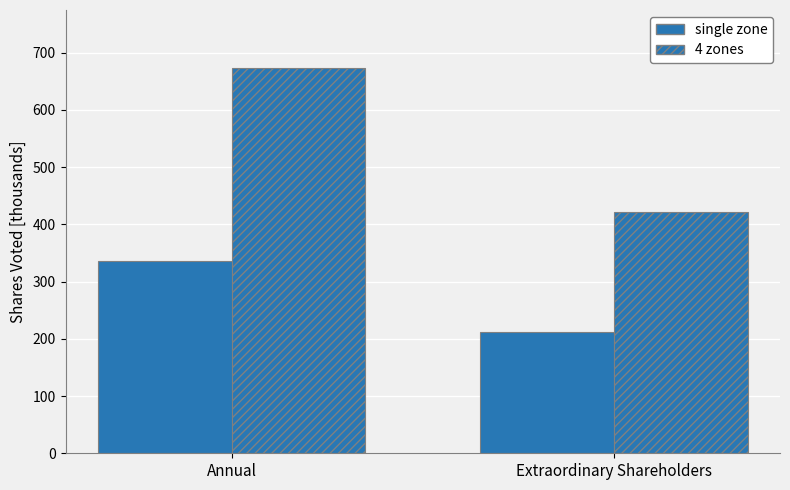

At how many categories does at least one series exceed 393?

2